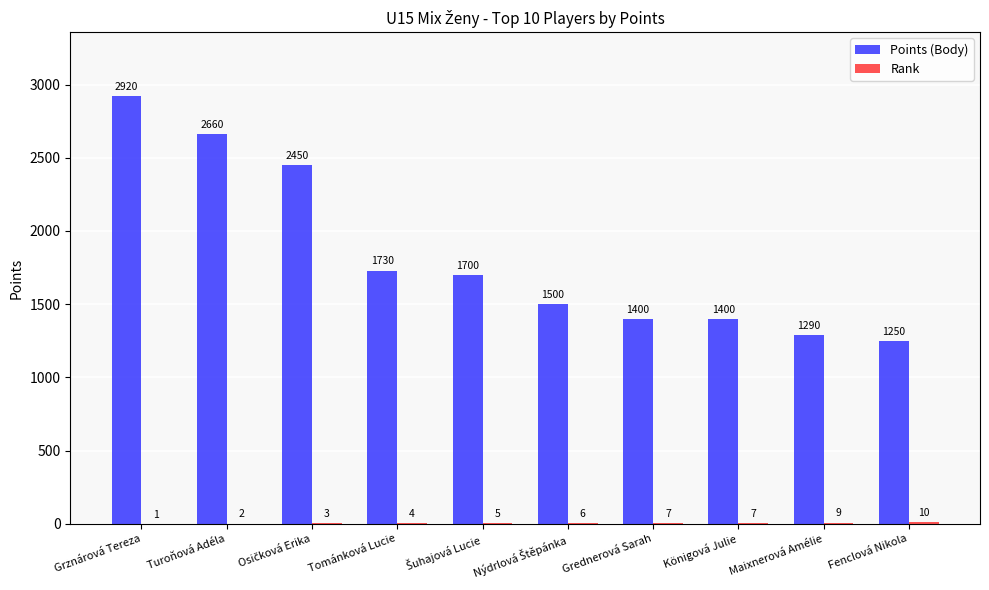

At which category is the sum across all series the highest?

Grznárová Tereza